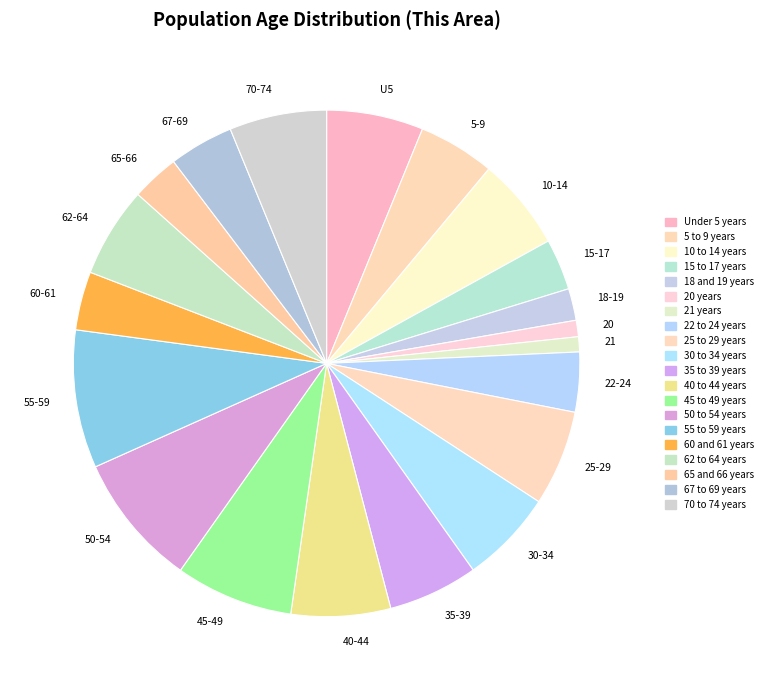

How many slices are in this pie chart?

20